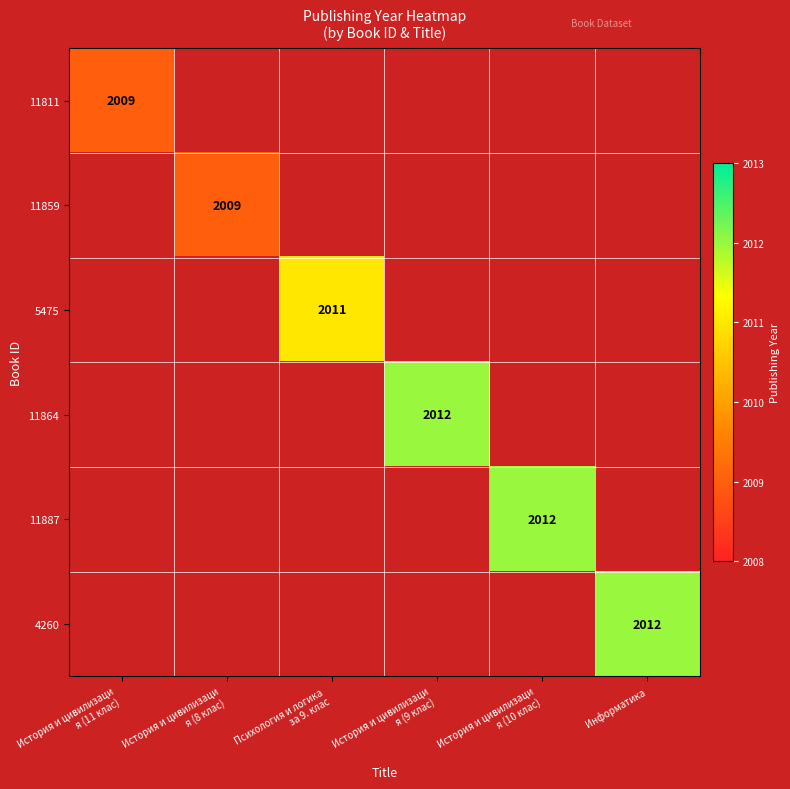

At which label does 11887 reach its minimum?

История и цивилизаци я (11 клас)